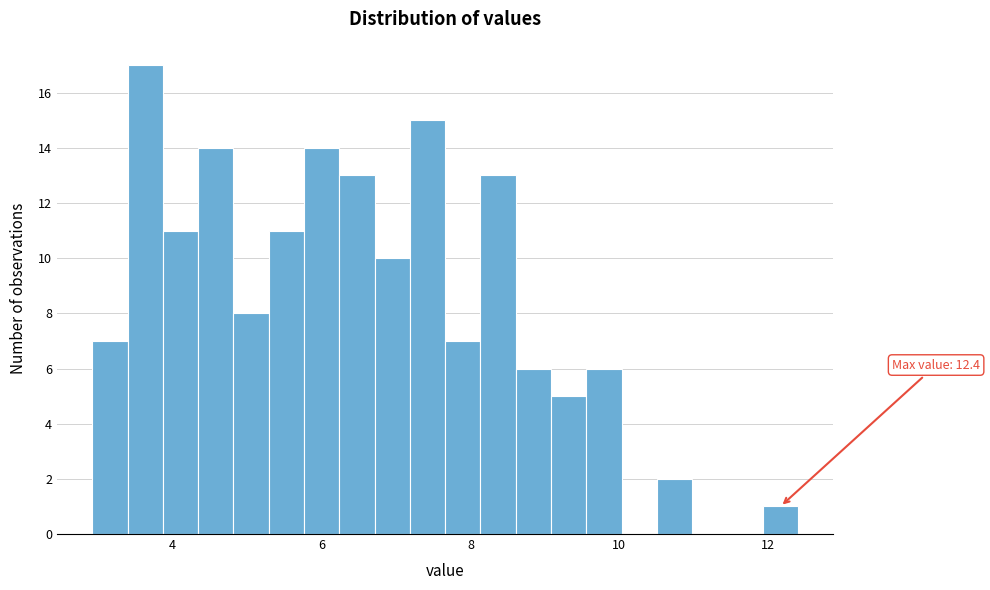

Read against the x-axis, roughly where is the centre of the tallest bar?

3.6